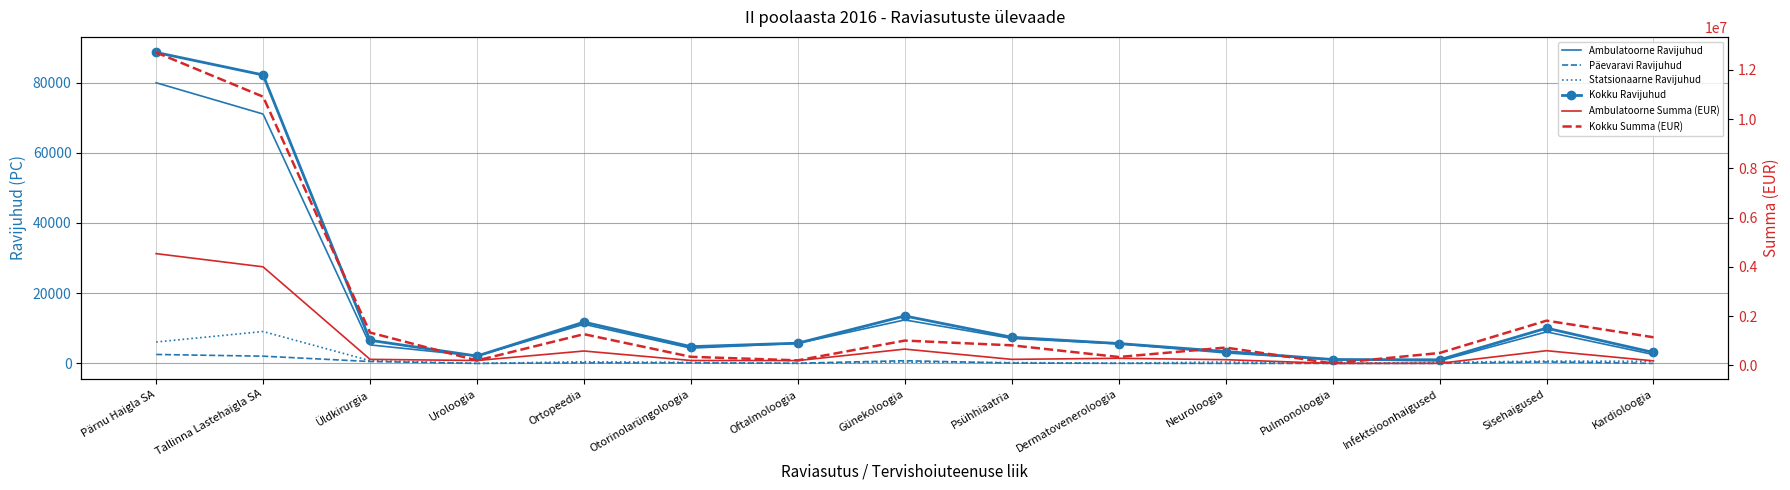

What is the average value of the Ambulatoorne Ravijuhud series?

14731